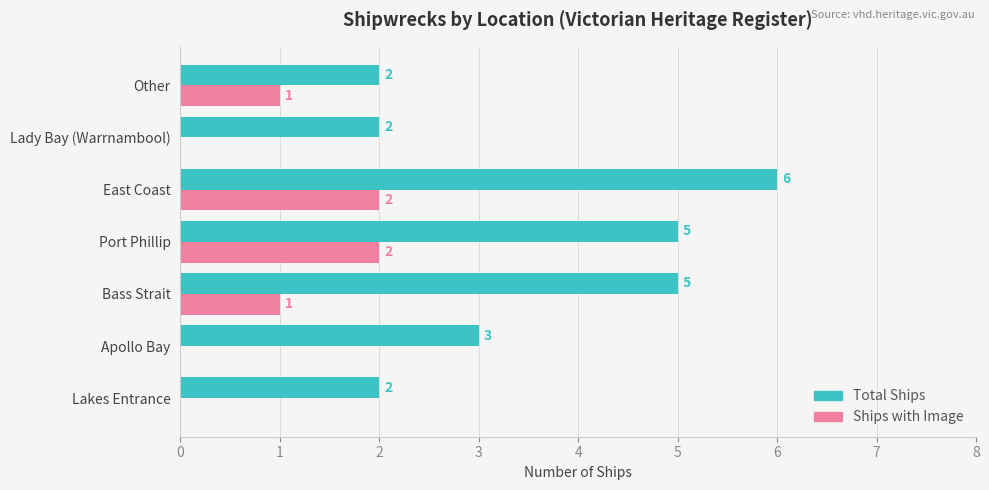

Is it true that Total Ships equals 2 at Lakes Entrance?

True